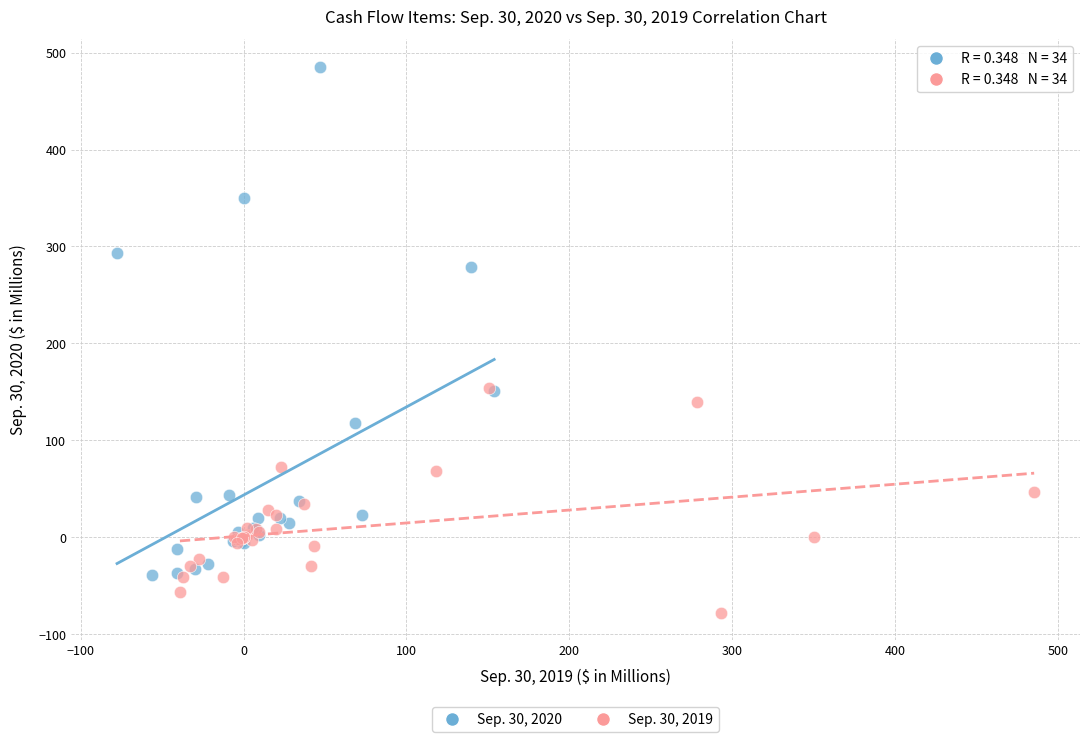

Which series reaches the minimum Y coordinate?

Sep. 30, 2019